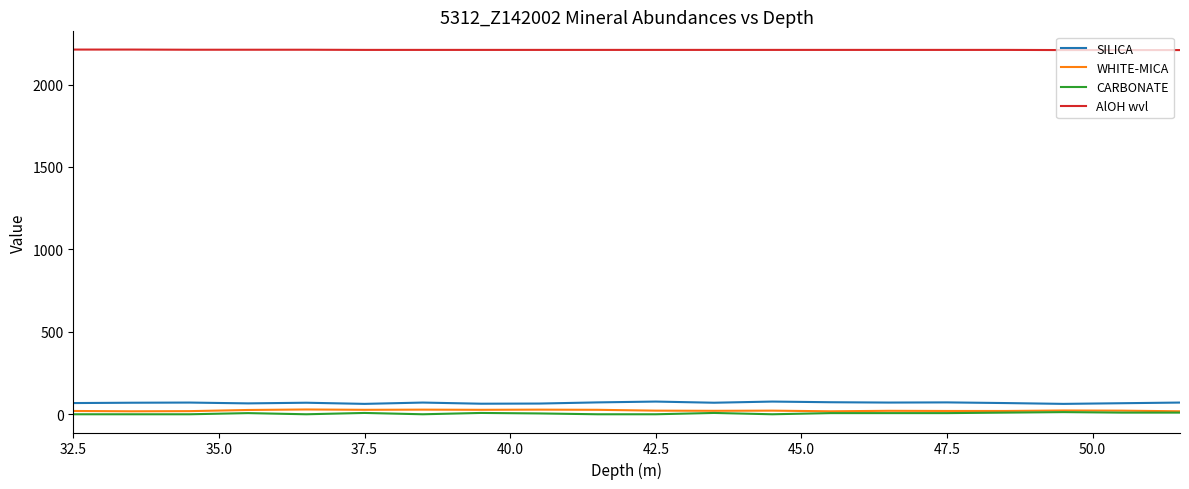

True or false: CARBONATE and AlOH wvl cross at least once.

False